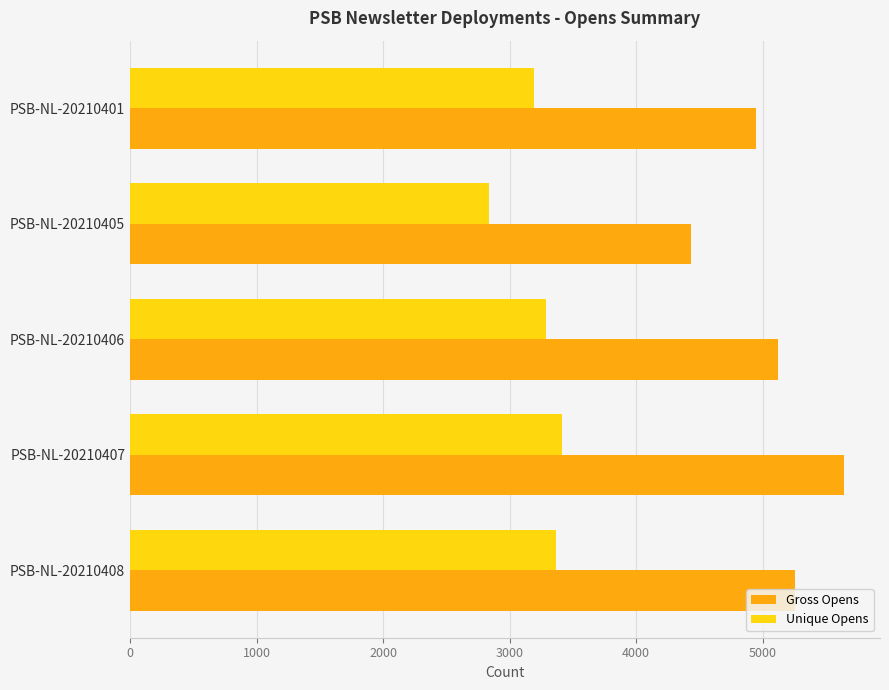

Read the Unique Opens value at PSB-NL-20210406, to the nearest 100.

3300